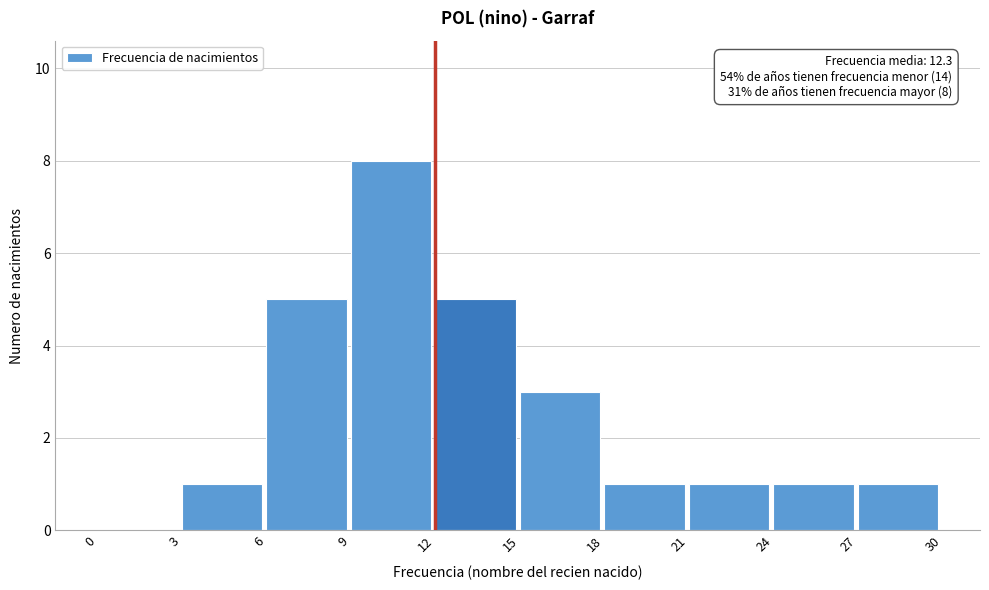

Which range on the x-axis has the tallest bar?

9 to 12